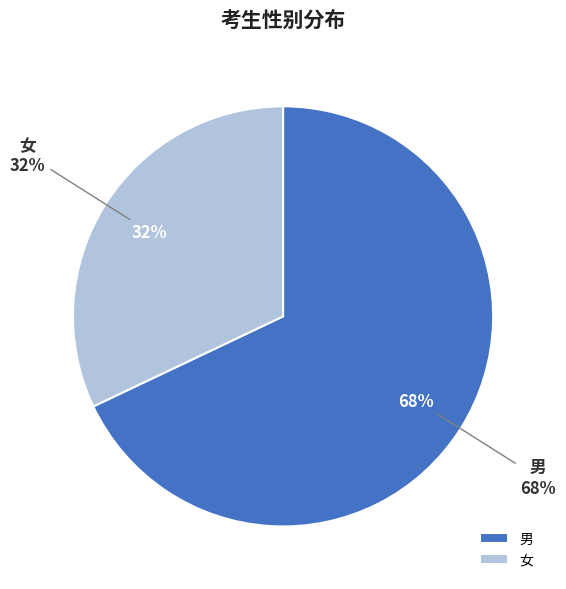

Count the number of slices in the pie.

2